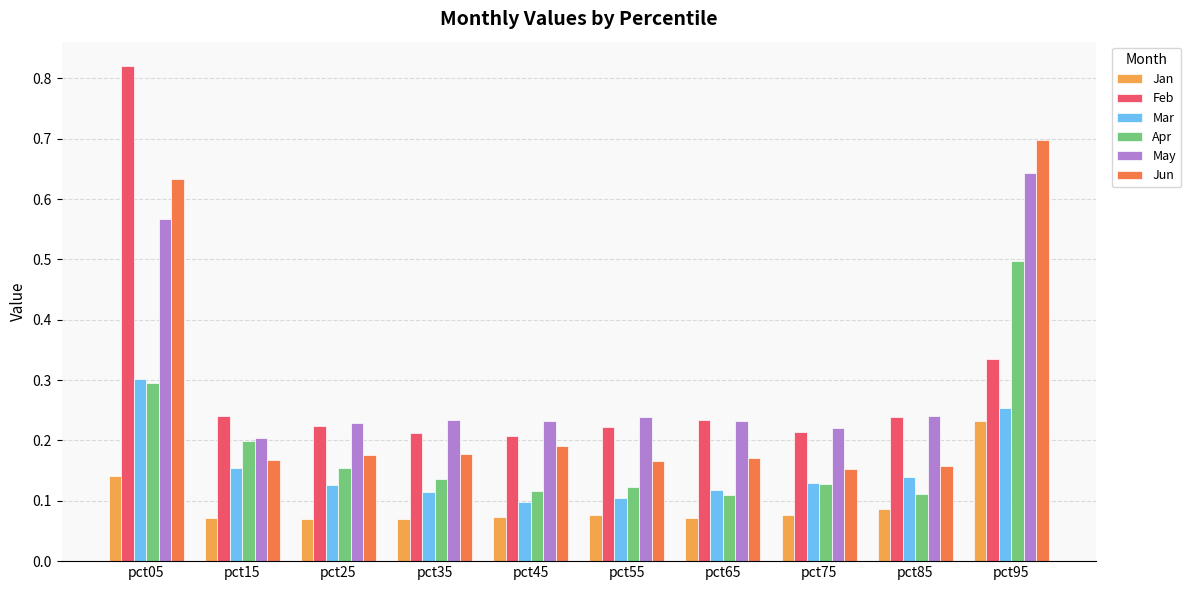

What is the sum of the Jun values at pct25 and pct45?

0.4